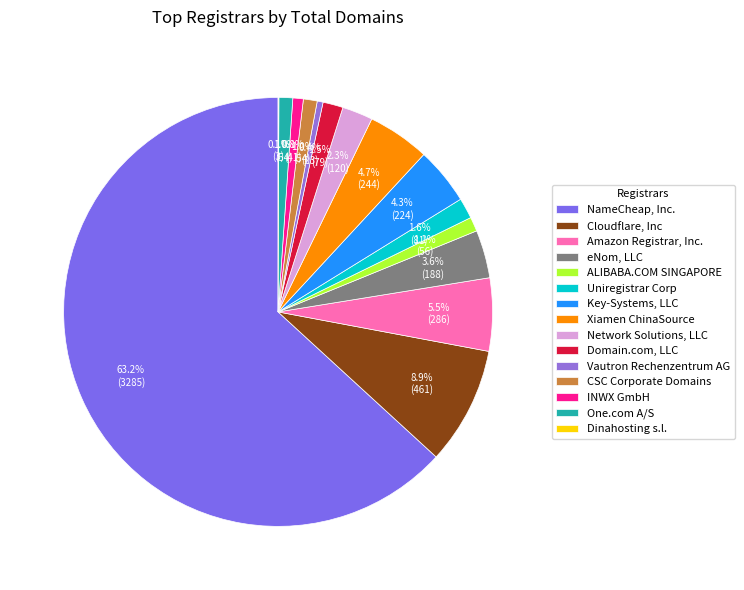

Rank the categories by value from lowest to highest.

Dinahosting s.l., Vautron Rechenzentrum AG, INWX GmbH, CSC Corporate Domains, One.com A/S, ALIBABA.COM SINGAPORE, Domain.com, LLC, Uniregistrar Corp, Network Solutions, LLC, eNom, LLC, Key-Systems, LLC, Xiamen ChinaSource, Amazon Registrar, Inc., Cloudflare, Inc, NameCheap, Inc.